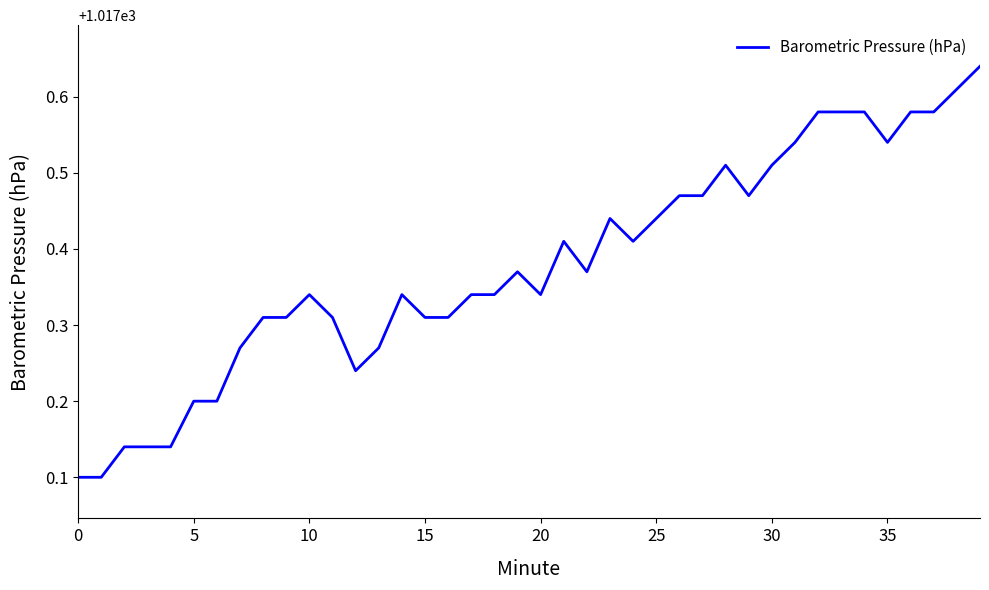

How many interior local valleys (lower than both neighbors) does the data have?

6